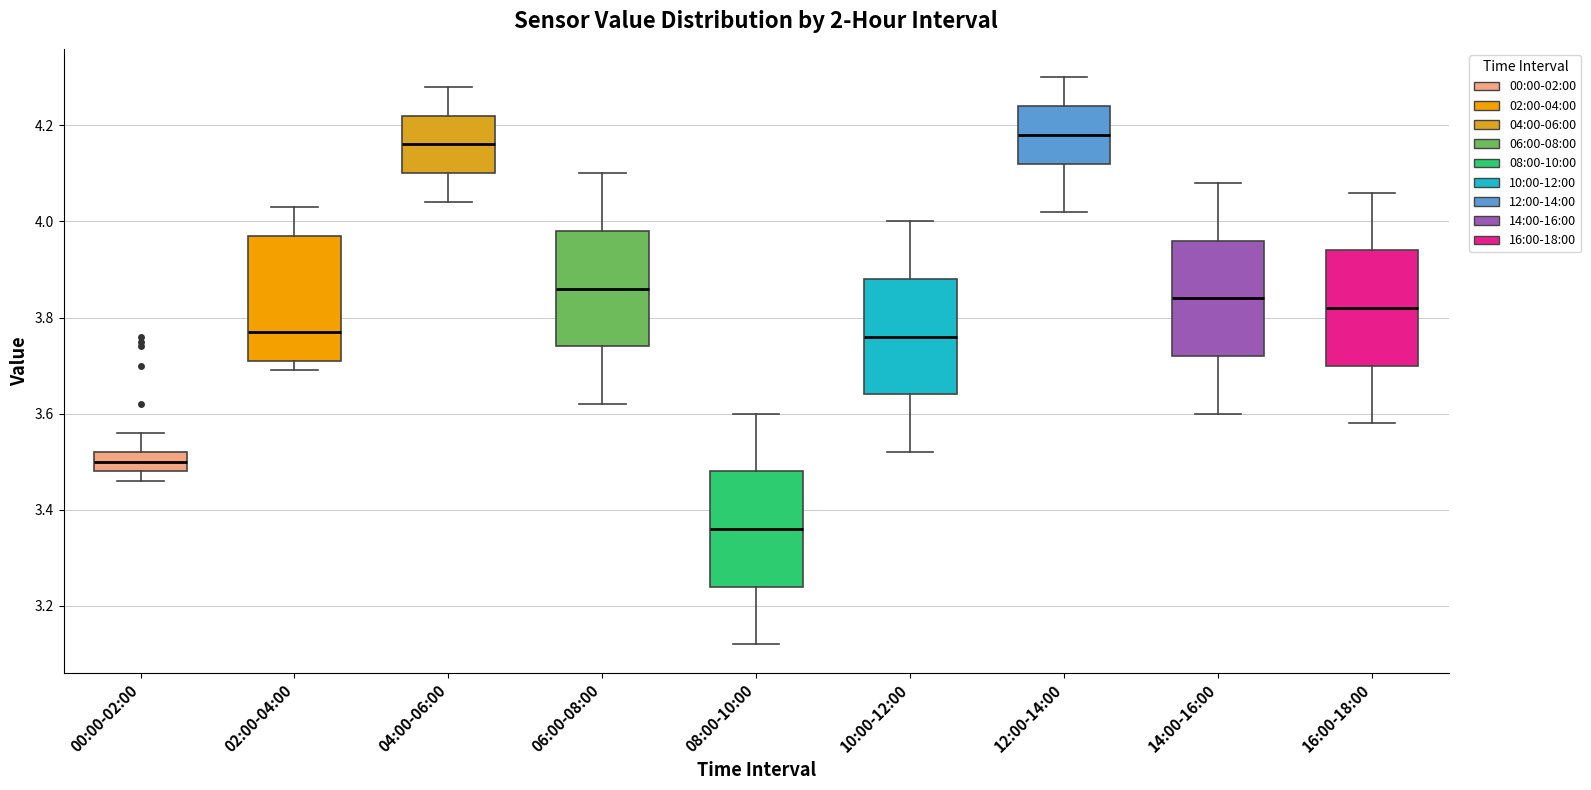

Reading left to right, read every box against the y-axis: the position of its median line, the range the box covers, and the ends of its whiskers. The values are not printed on the chart, so give them approximately, as read against the axis.

00:00-02:00: median 3.50, box 3.48 to 3.52, whiskers 3.46 to 3.56
02:00-04:00: median 3.78, box 3.72 to 3.98, whiskers 3.70 to 4.04
04:00-06:00: median 4.16, box 4.10 to 4.22, whiskers 4.04 to 4.28
06:00-08:00: median 3.86, box 3.74 to 3.98, whiskers 3.62 to 4.10
08:00-10:00: median 3.36, box 3.24 to 3.48, whiskers 3.12 to 3.60
10:00-12:00: median 3.76, box 3.64 to 3.88, whiskers 3.52 to 4.00
12:00-14:00: median 4.18, box 4.12 to 4.24, whiskers 4.02 to 4.30
14:00-16:00: median 3.84, box 3.72 to 3.96, whiskers 3.60 to 4.08
16:00-18:00: median 3.82, box 3.70 to 3.94, whiskers 3.58 to 4.06